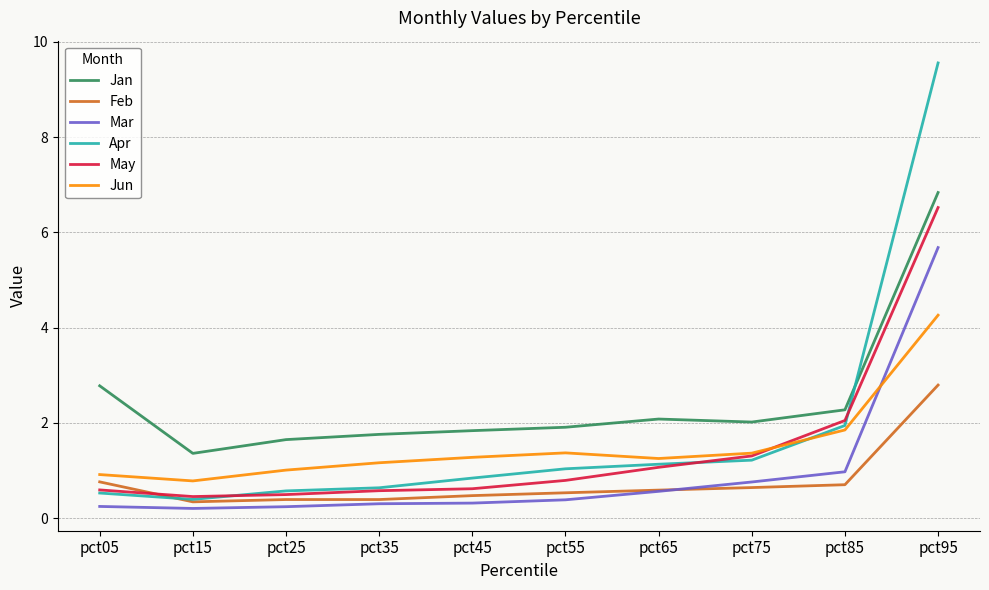

At which label is May closest to 3?

pct85